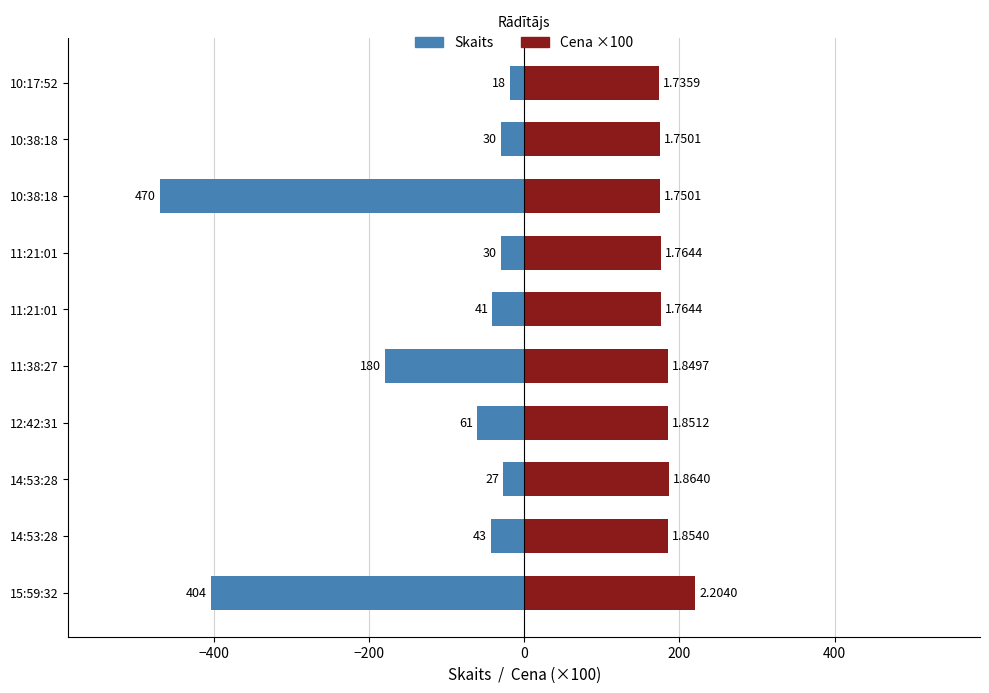

List the series in order of their overall mean, highest first.

Cena ×100, Skaits